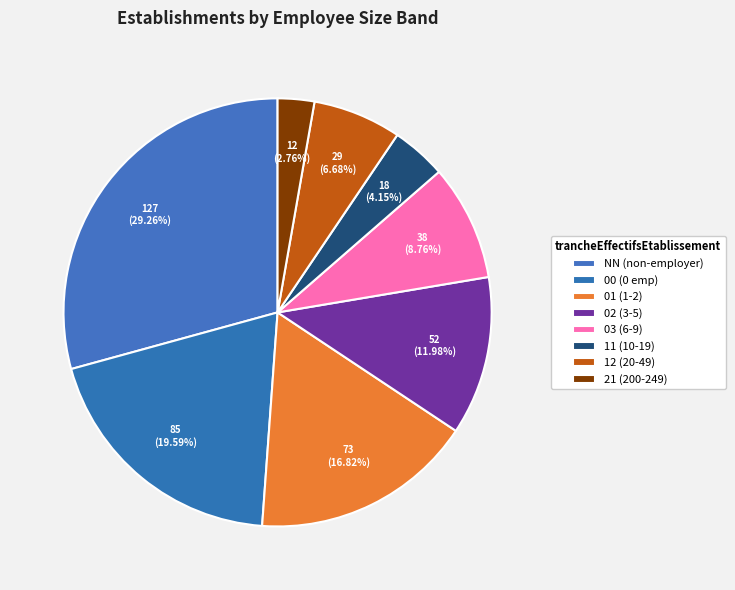

What is the smallest slice in the pie chart?

21